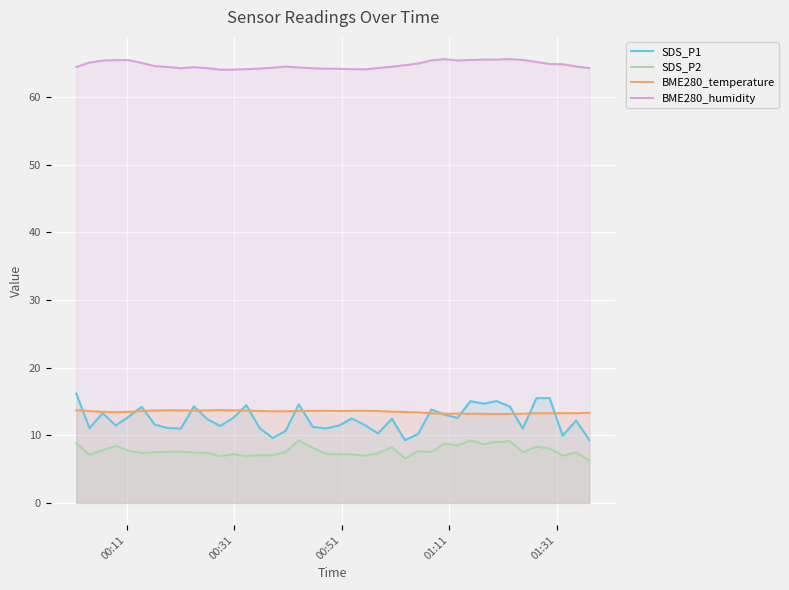

Which series has the largest total across all categories?

BME280_humidity